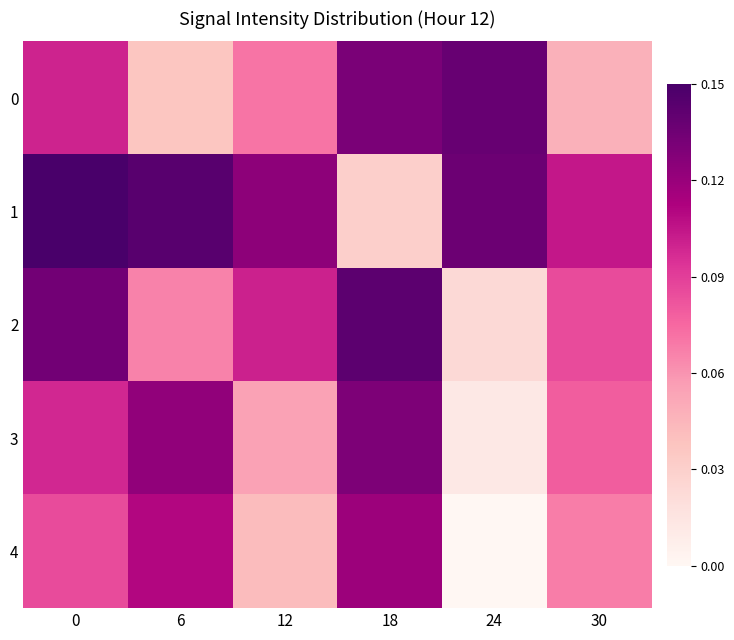

Which series has the widest spread of values?

1